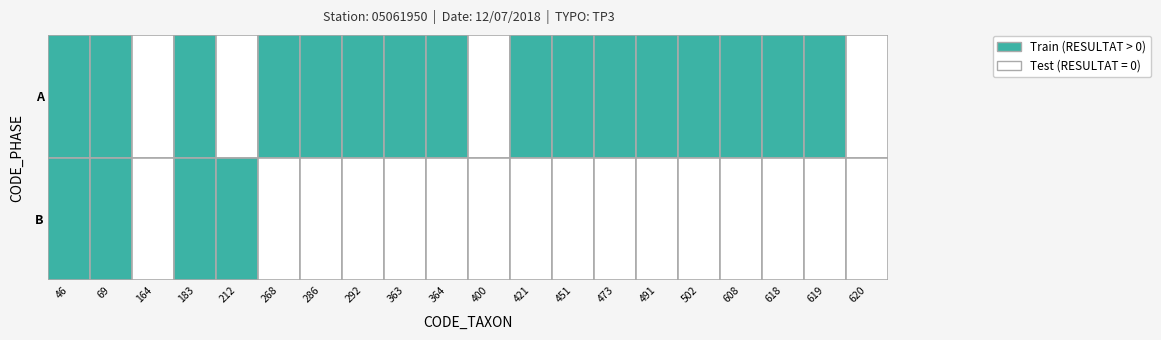

How many data points in B are above 0?

4